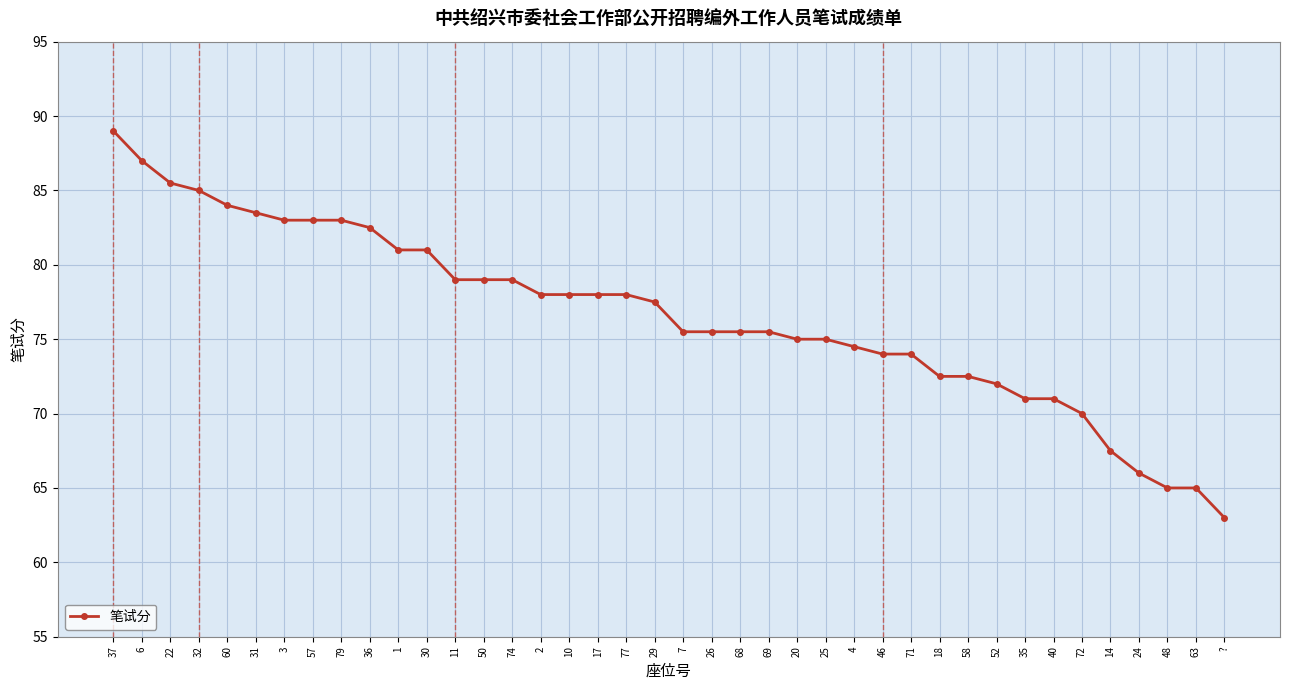

The chart shows a value of 63.0 at ?. True or false?

True